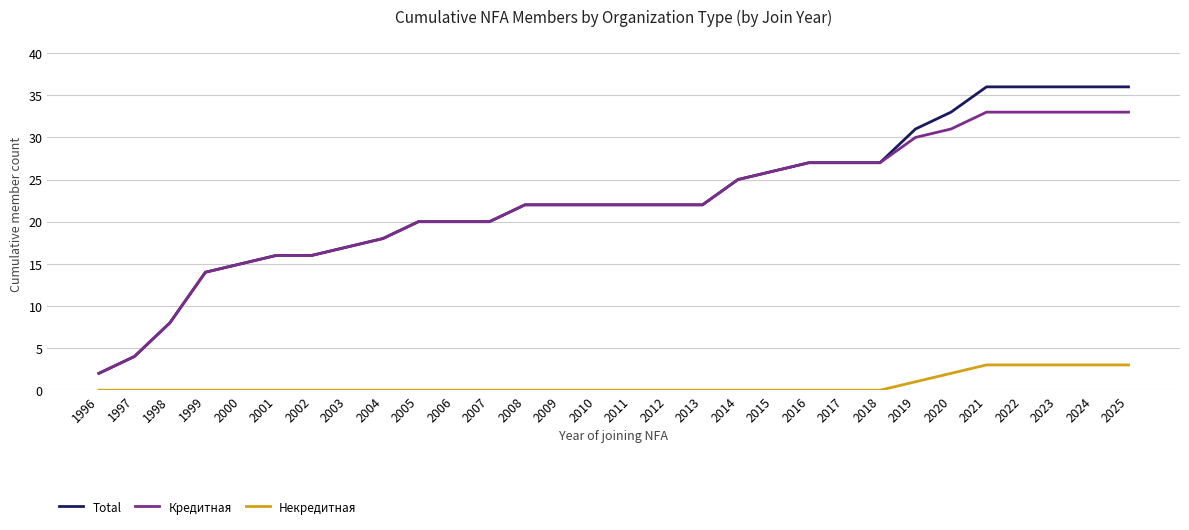

The Кредитная series shows 26 at 2015. True or false?

True